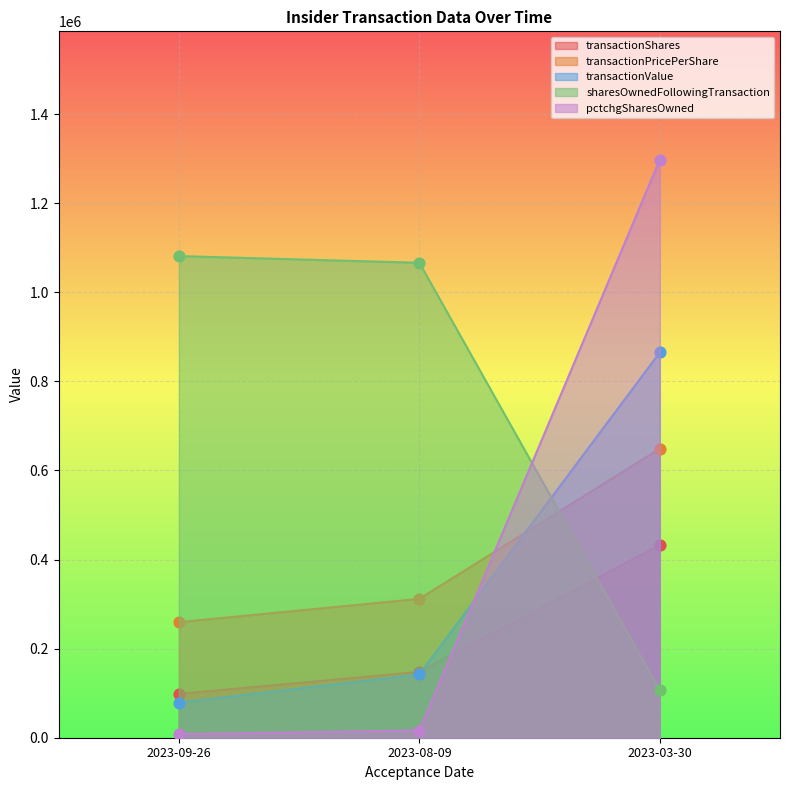

Which series contains the lowest Y value?

pctchgSharesOwned